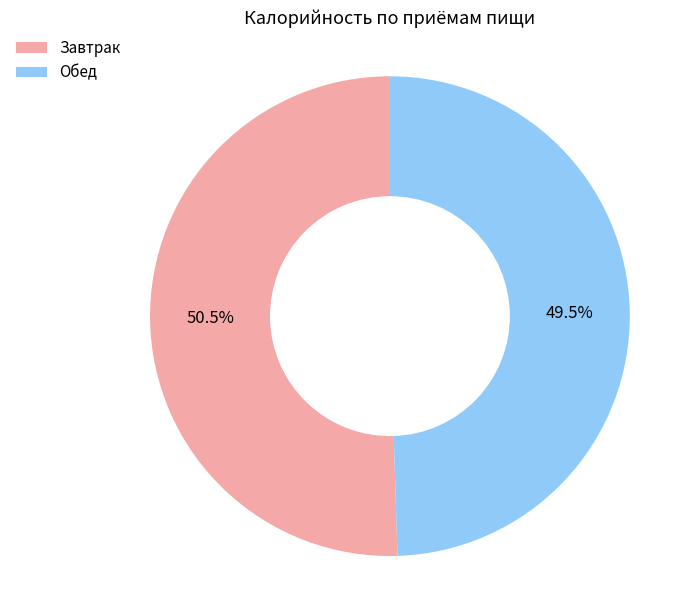

True or false: Завтрак accounts for 60% of the total.

False